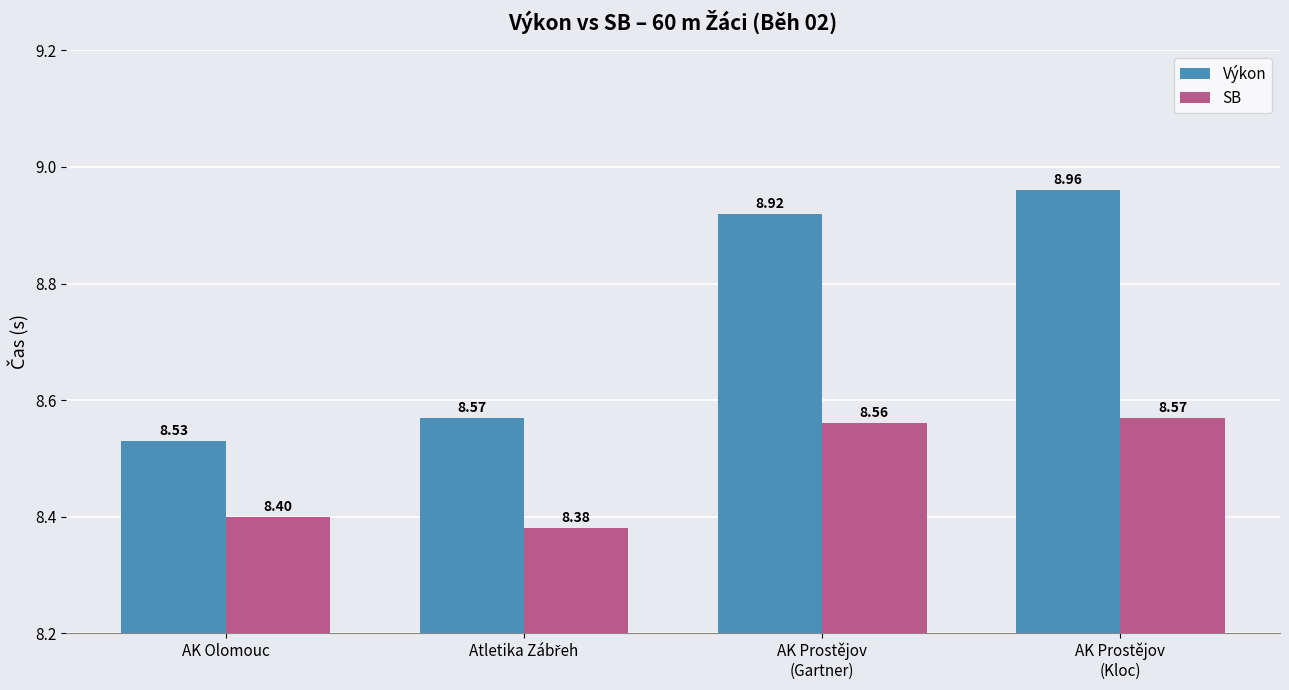

What is the label of the 4th bar from the left?

AK Prostějov
(Kloc)